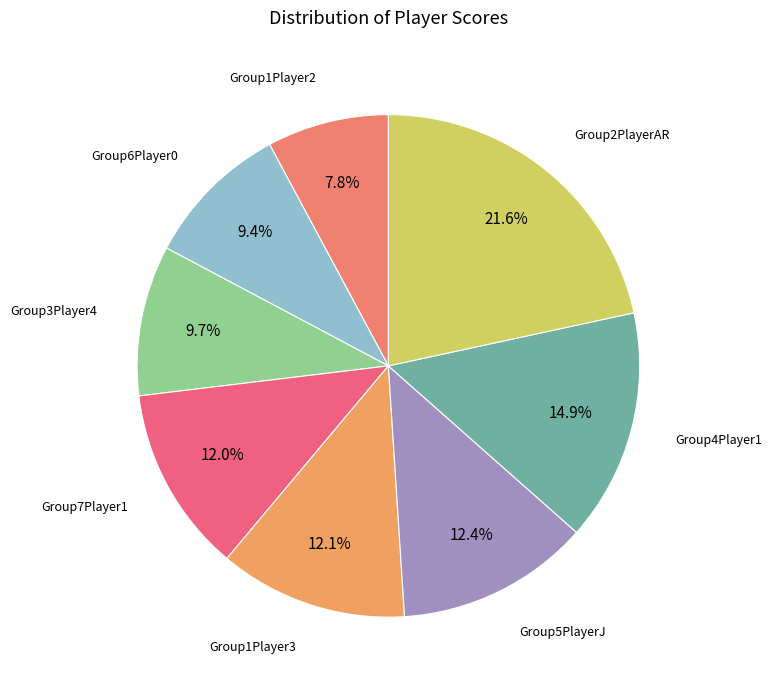

To the nearest percent, what is the average slice percentage?

12%